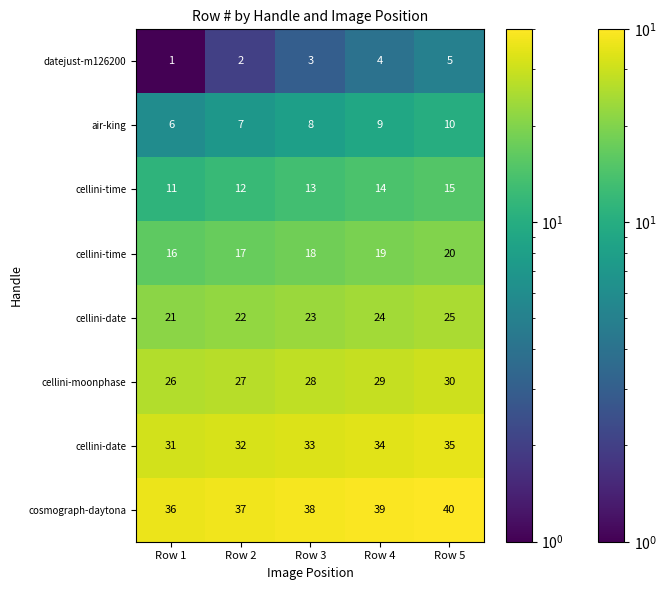

At which category is the sum across all series the highest?

Row 5